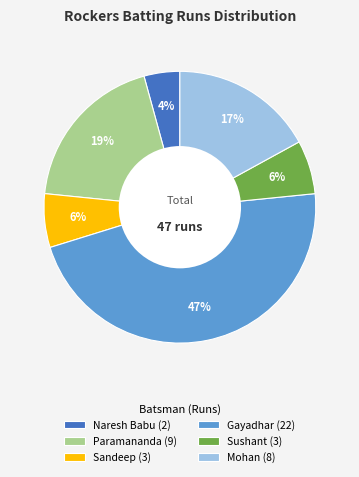

Is it true that Naresh Babu (2) is 12% of the pie?

False